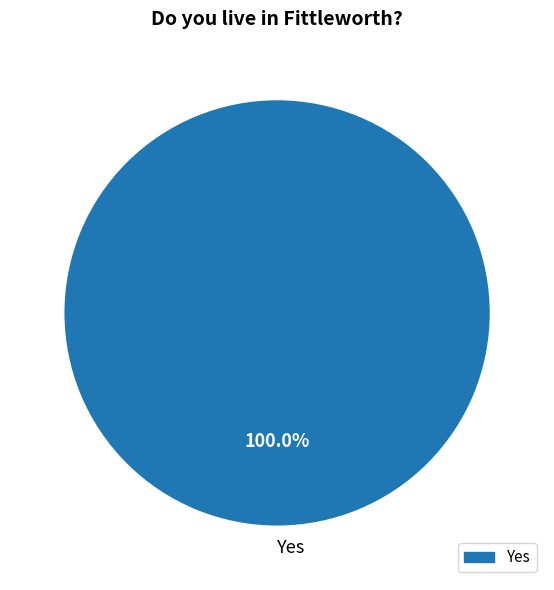

Rank the categories by value from highest to lowest.

Yes